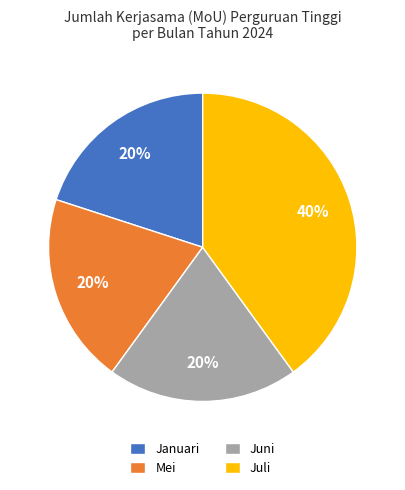

Do Januari and Juni together represent more than half of the pie?

No